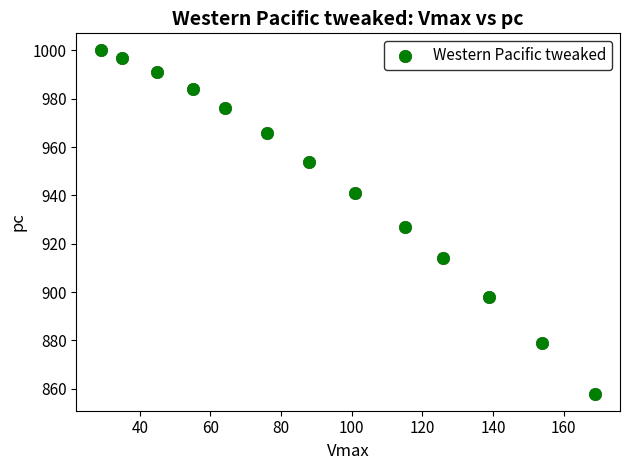

What Y value in the scatter plot is closest to 929?

927